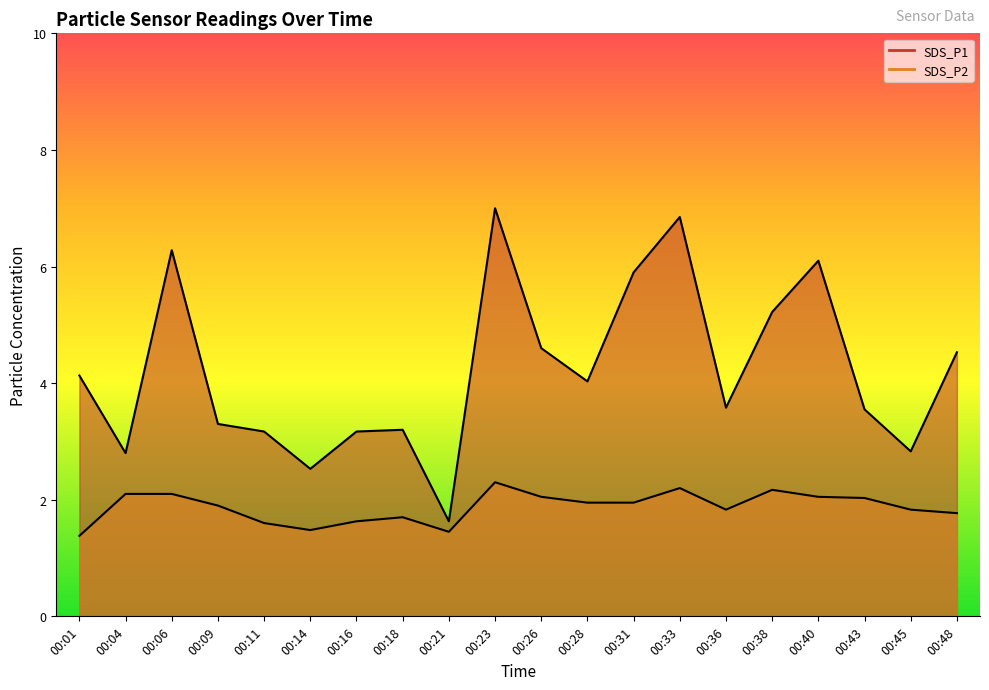

What is the spread (max minus min) of values at 00:48?

2.8